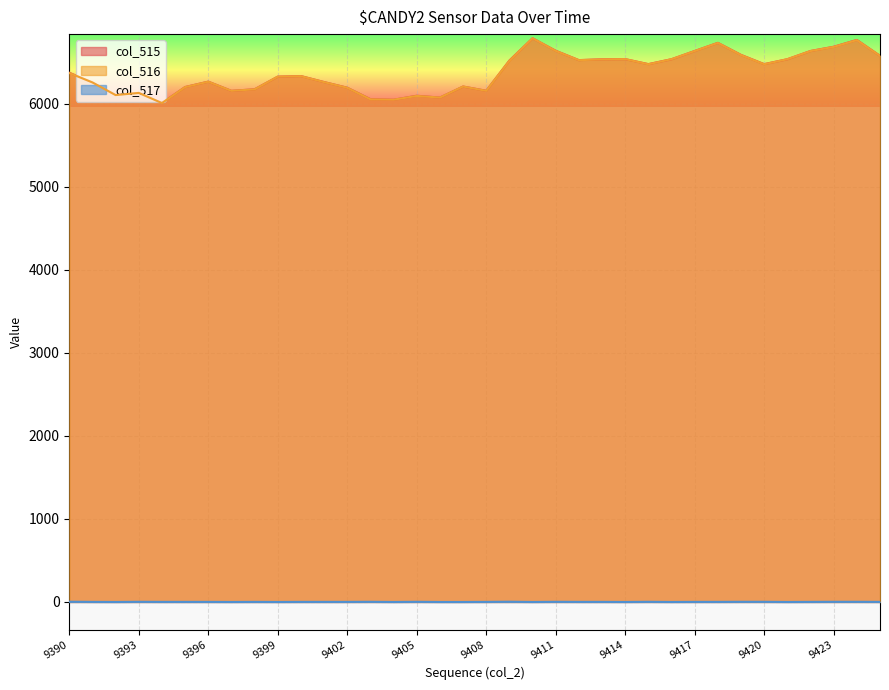

Where is the first local maximum for col_515?

9393